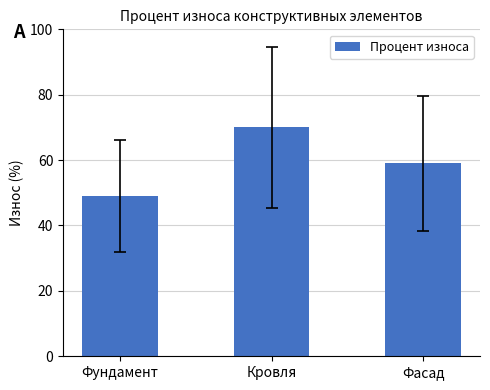

What is the sum of the values at Фасад and Кровля?

129